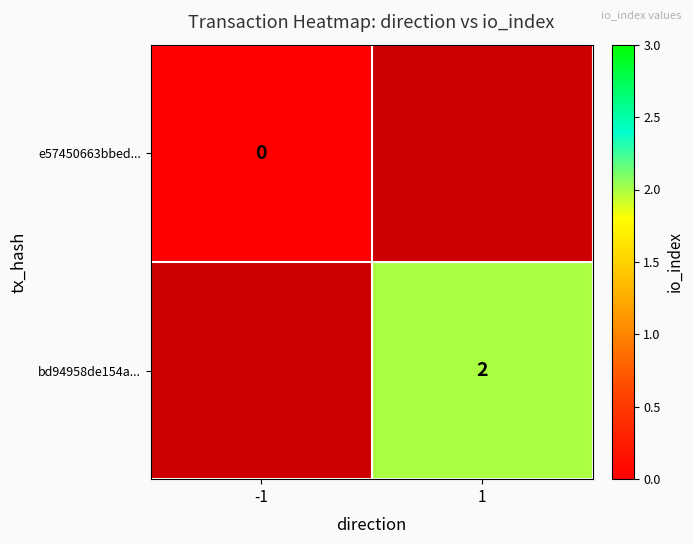

True or false: bd94958de154a... has a value of 2 at 1.

True